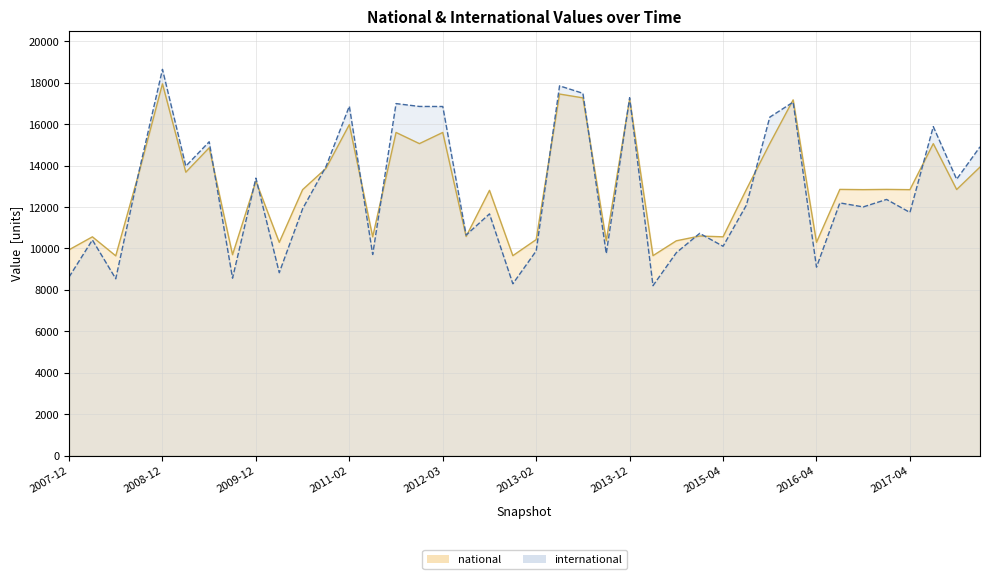

At which category does national reach its first local peak?

2008-04-01